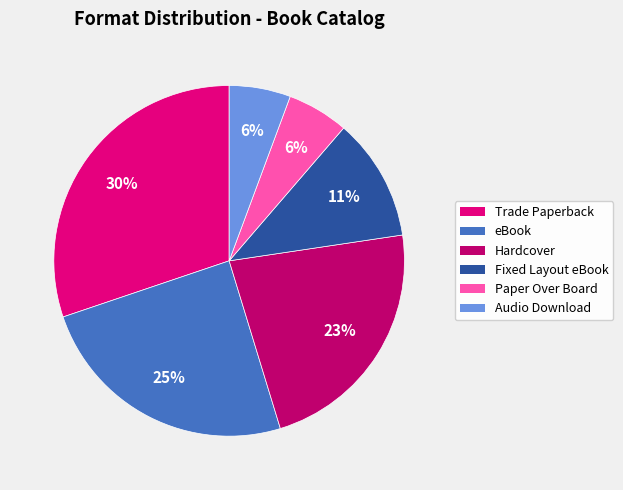

To the nearest percent, what portion does Paper Over Board represent?

6%